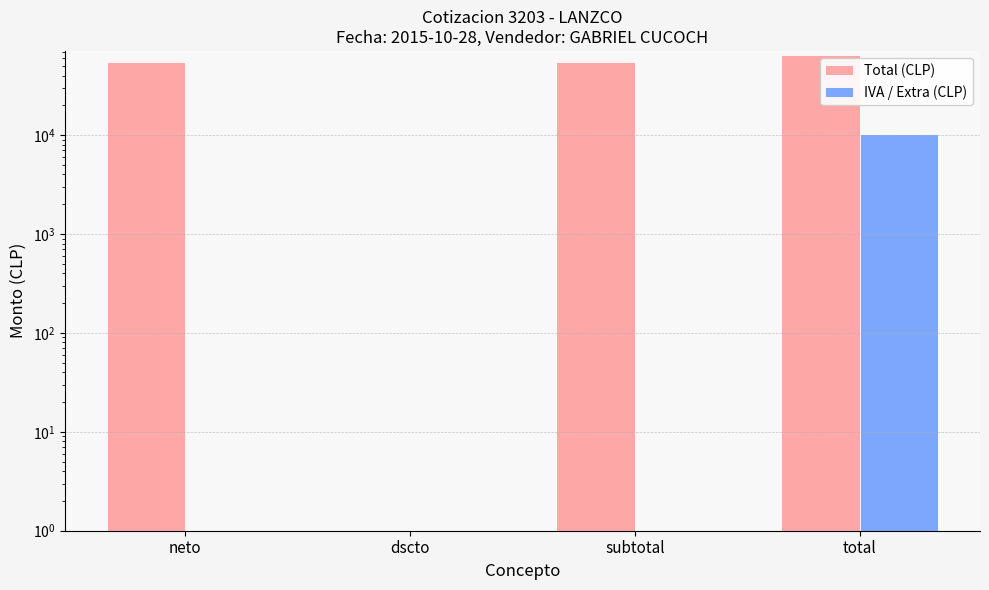

At how many categories does at least one series exceed 7442?

3